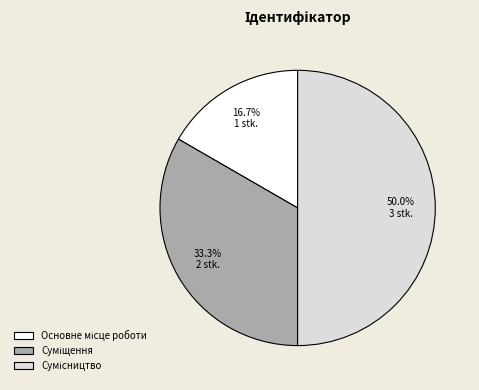

Count the number of slices in the pie.

3